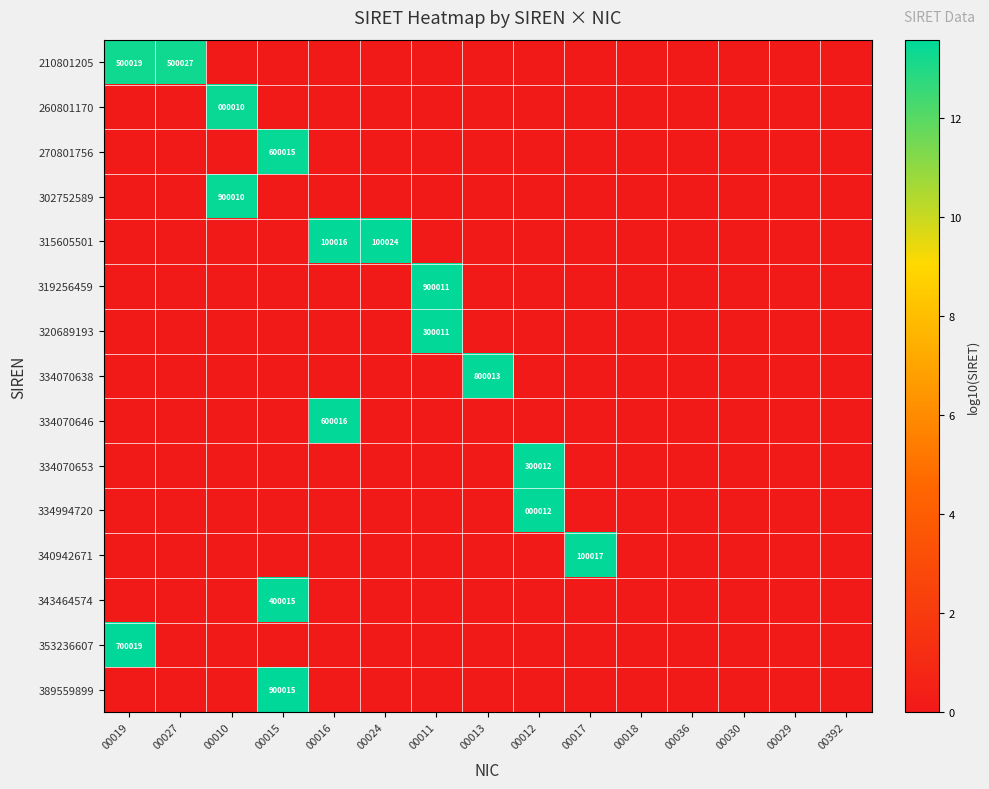

The value of 389559899 at 00015 is 900015. True or false?

True